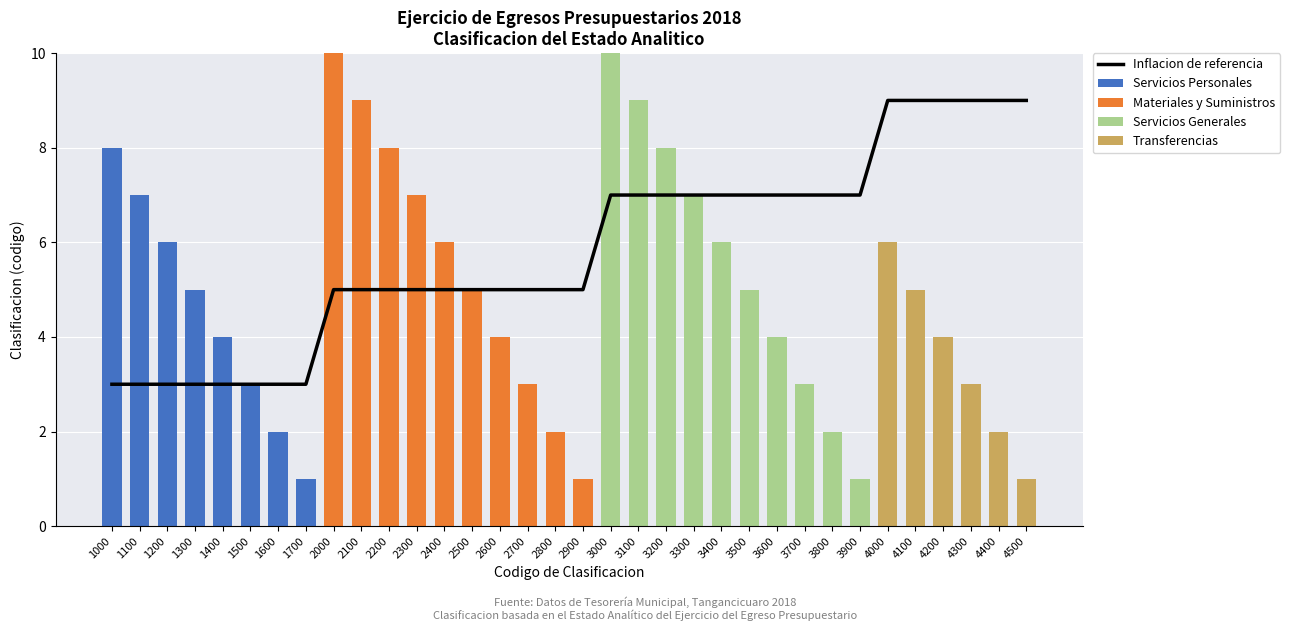

The Servicios Personales series shows 6 at 1200. True or false?

True